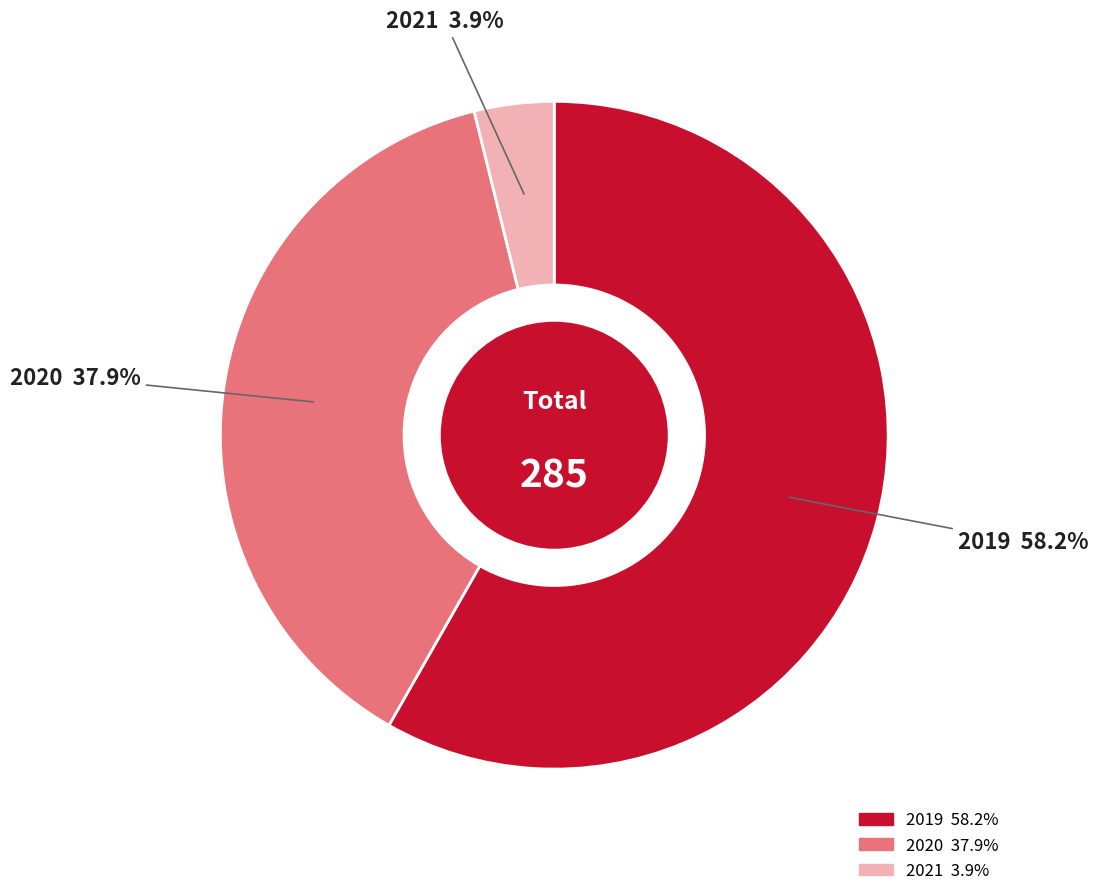

True or false: 2020 accounts for 38% of the total.

True